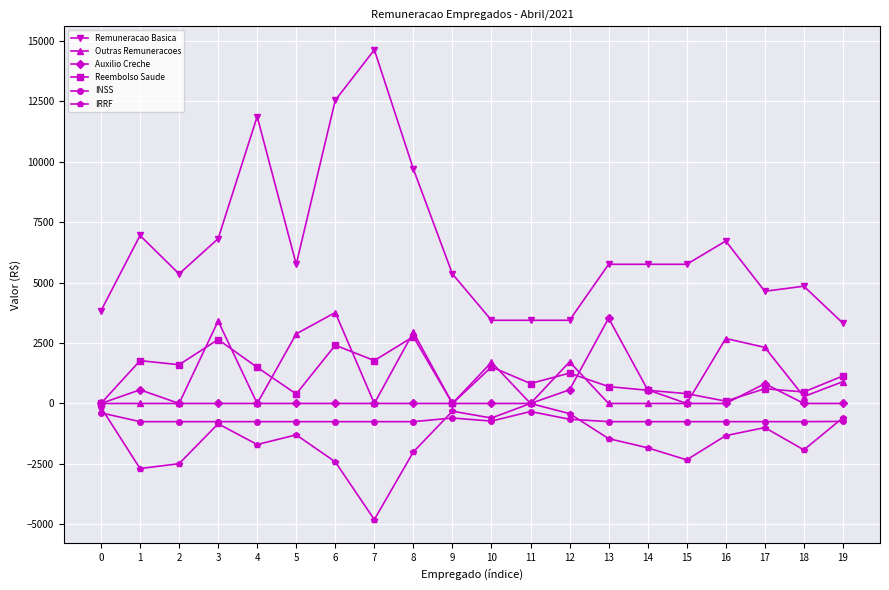

What are all the series names shown in the legend?

Remuneracao Basica, Outras Remuneracoes, Auxilio Creche, Reembolso Saude, INSS, IRRF